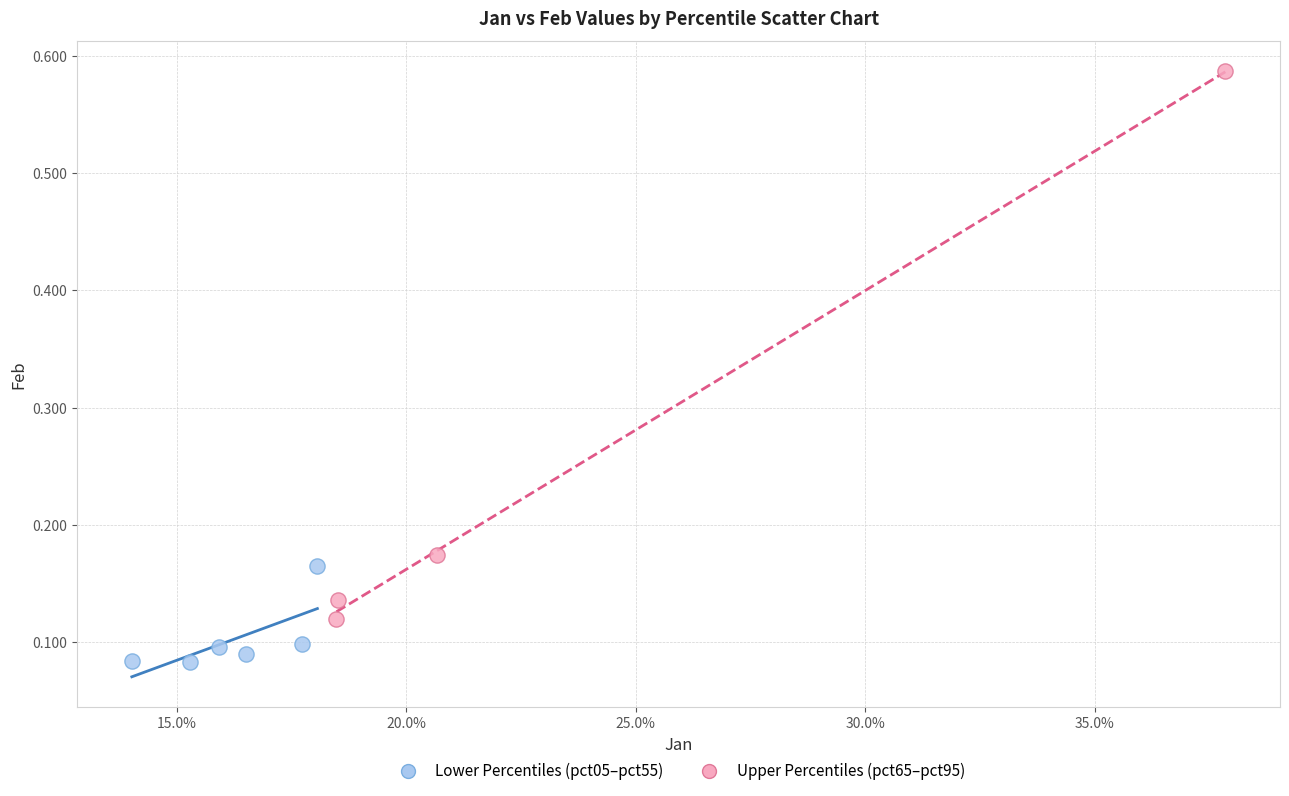

Which series reaches the minimum Y coordinate?

Lower Percentiles (pct05–pct55)